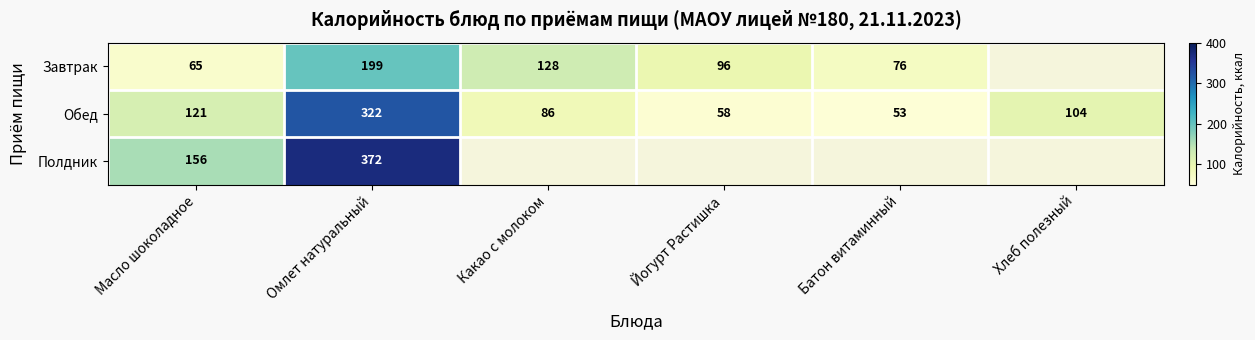

The value of Полдник at Масло шоколадное is 56.3. True or false?

False